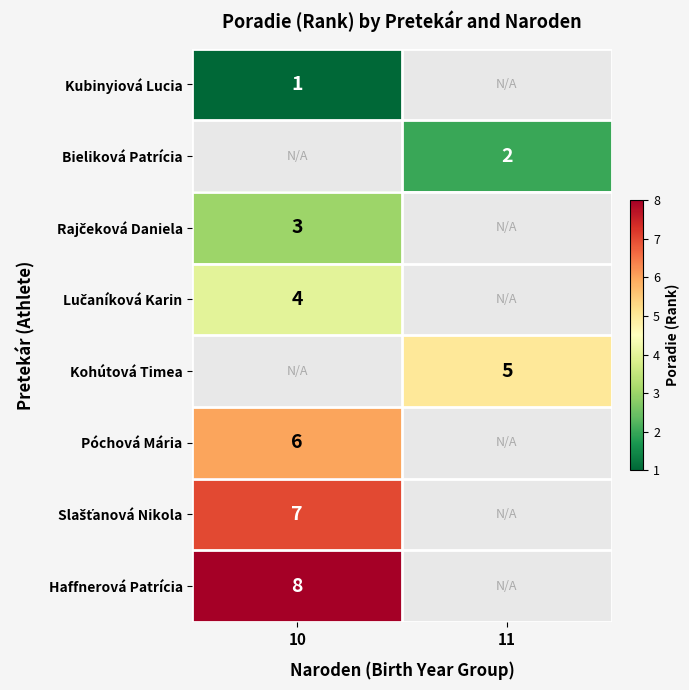

Rank the series by their average value, from lowest to highest.

Kubinyiová Lucia, Bieliková Patrícia, Rajčeková Daniela, Lučaníková Karin, Kohútová Timea, Póchová Mária, Slašťanová Nikola, Haffnerová Patrícia